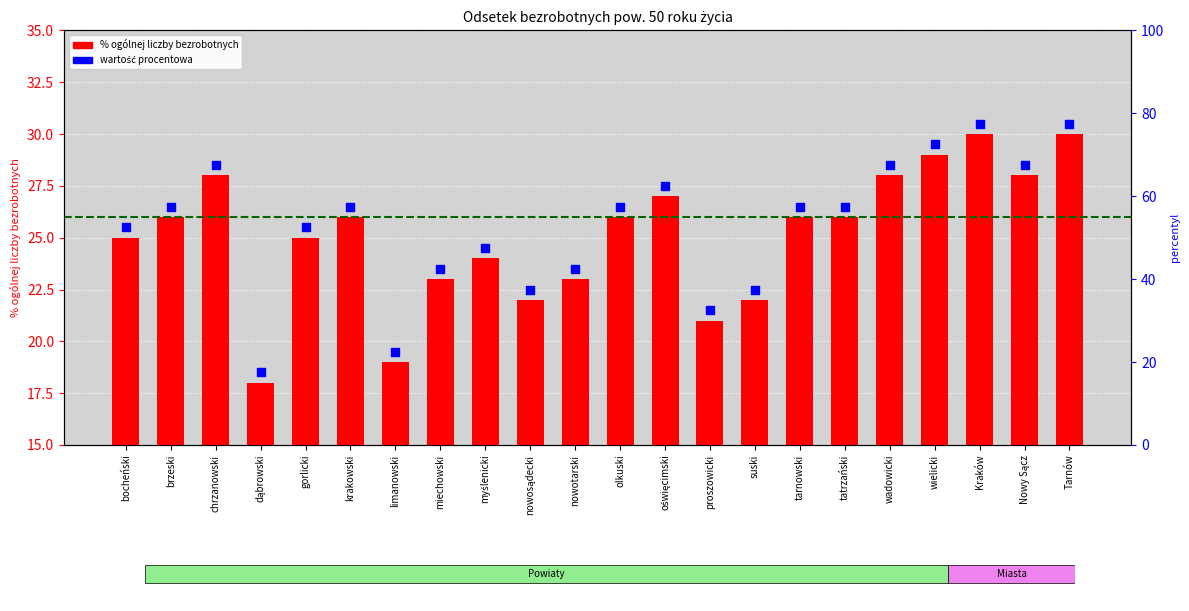

Which series reaches the maximum Y coordinate?

wartość procentowa